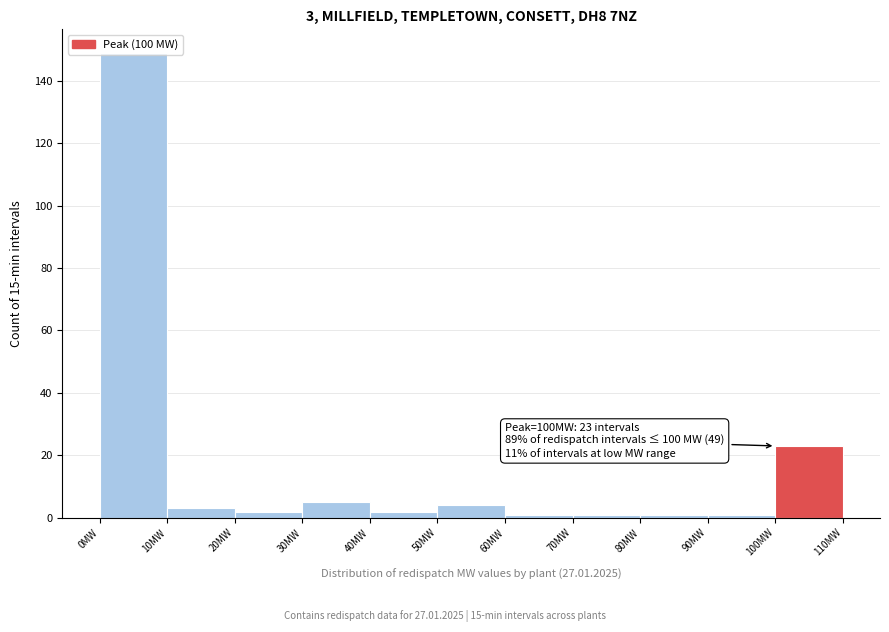

Over which range of the x-axis is the bar tallest?

0 to 10